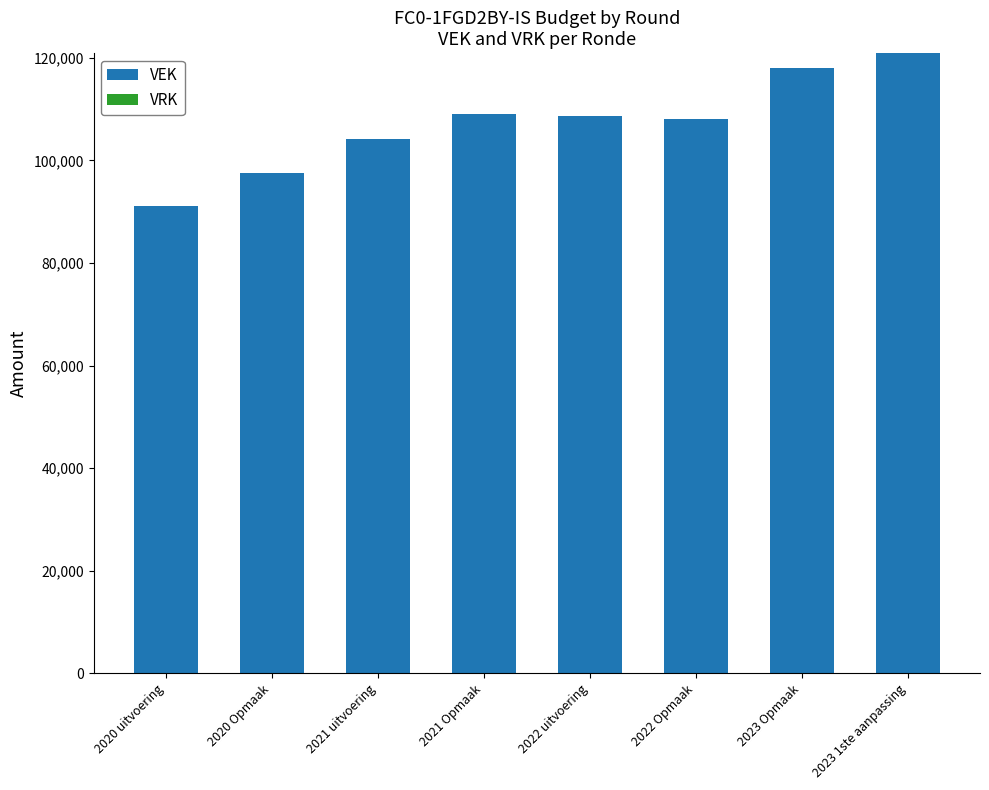

Read the value at 2020 uitvoering, to the nearest 50.

91100